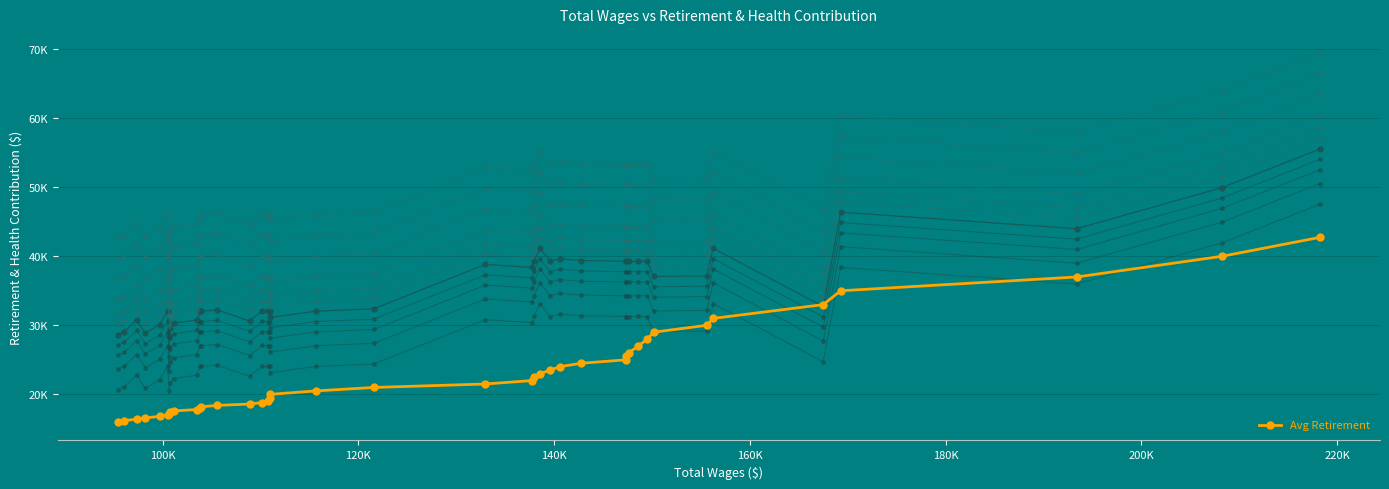

Where is the first local maximum?

140K